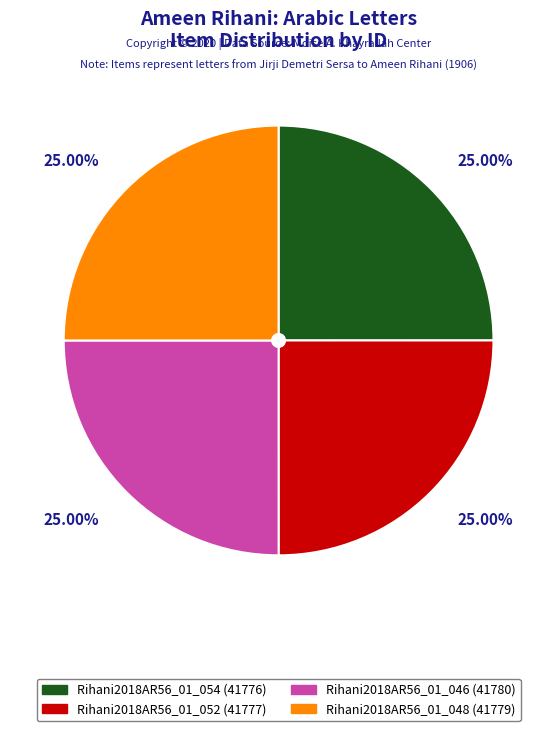

Is Rihani2018AR56_01_052 (41777) the majority of the pie?

No